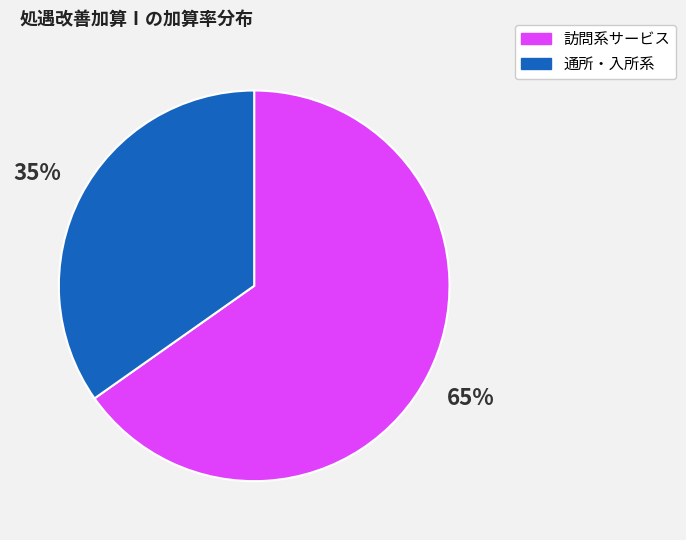

What is the ratio of the value at 訪問系サービス to the value at 通所・入所系?

1.9